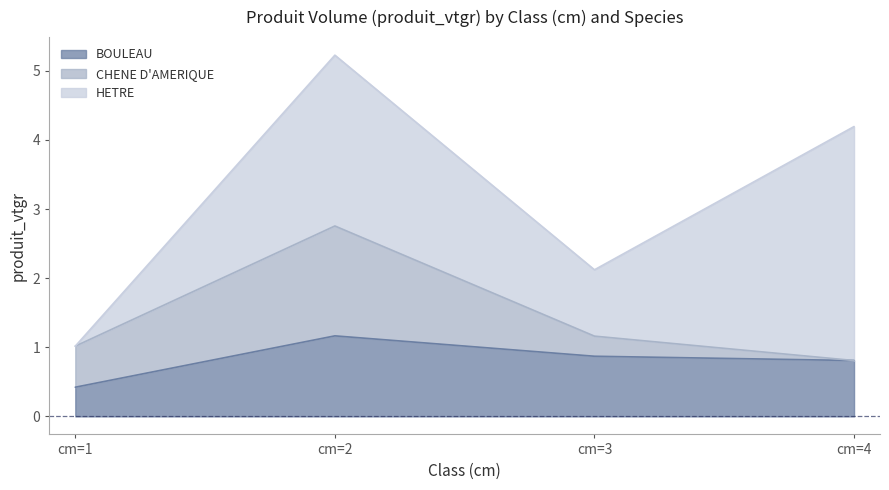

How many categories are shown in the chart?

4